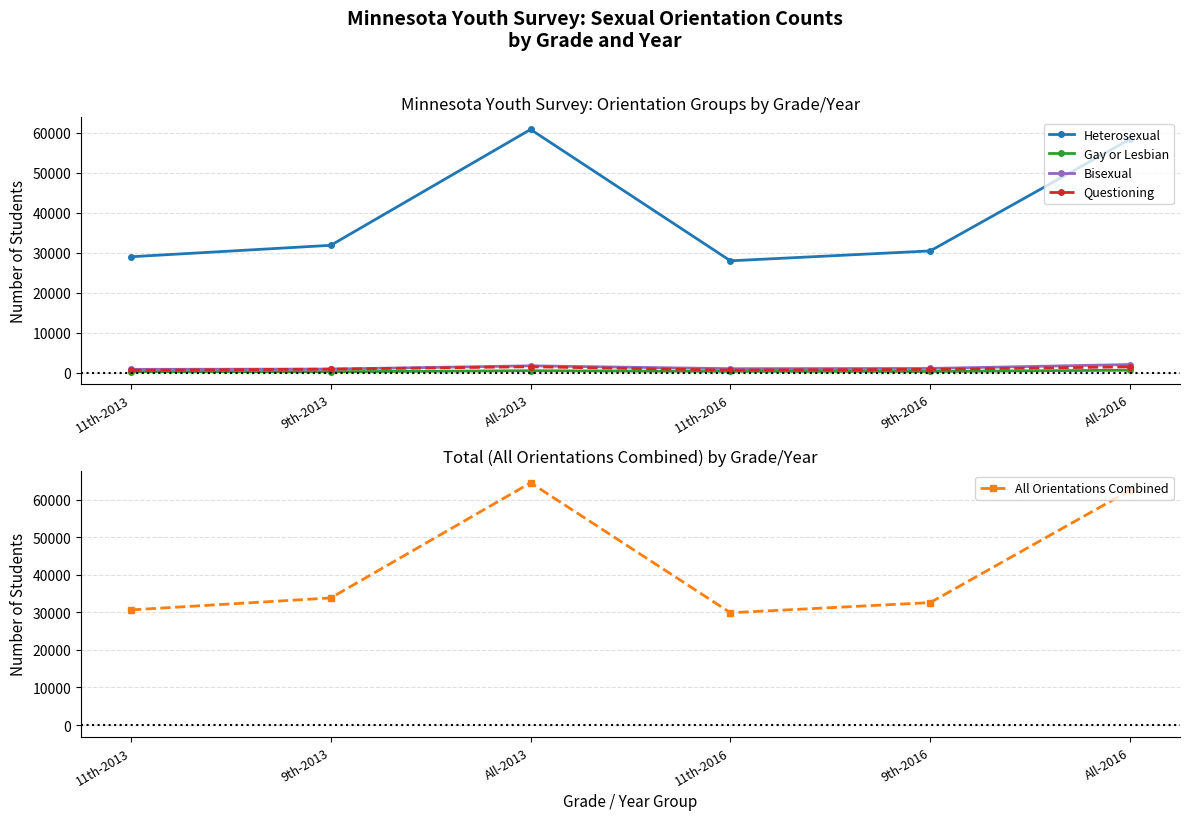

Where is Questioning nearest to the value 1026?

9th-2013